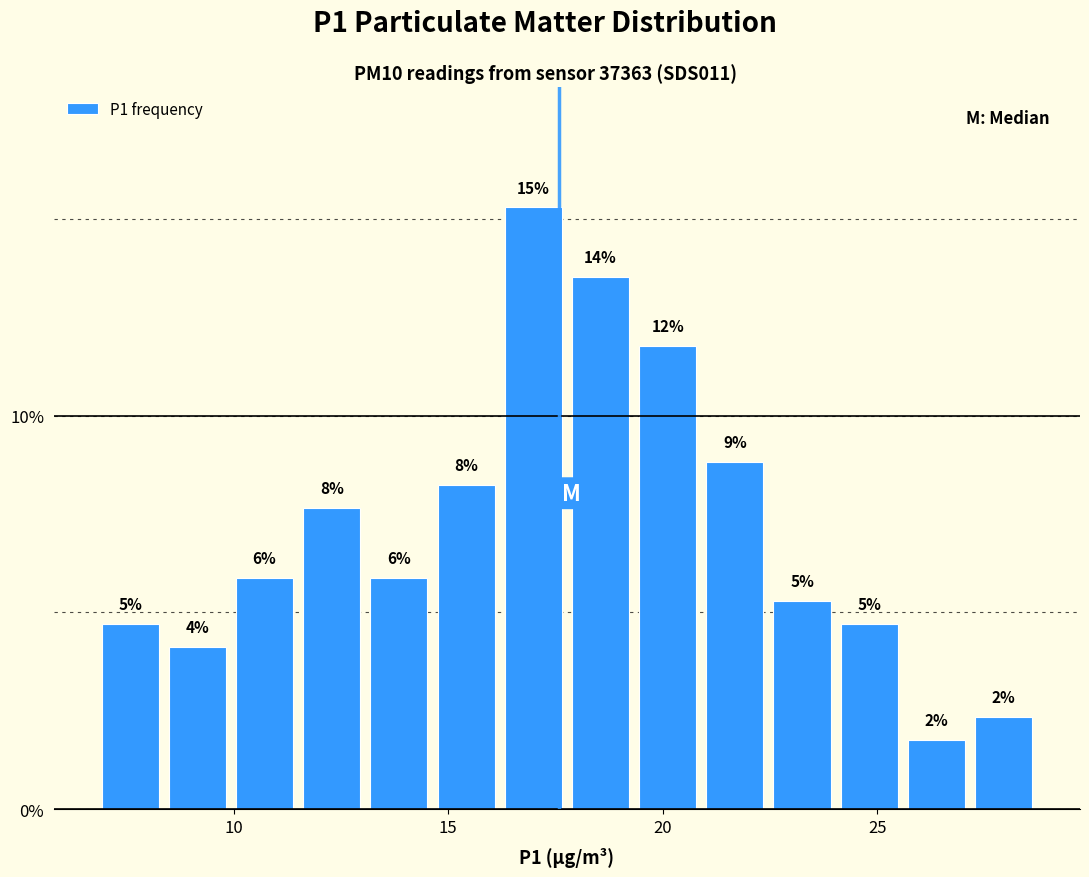

Around what value on the x-axis is the tallest bar? Give the approximate position of its centre, as read against the axis.

17.0